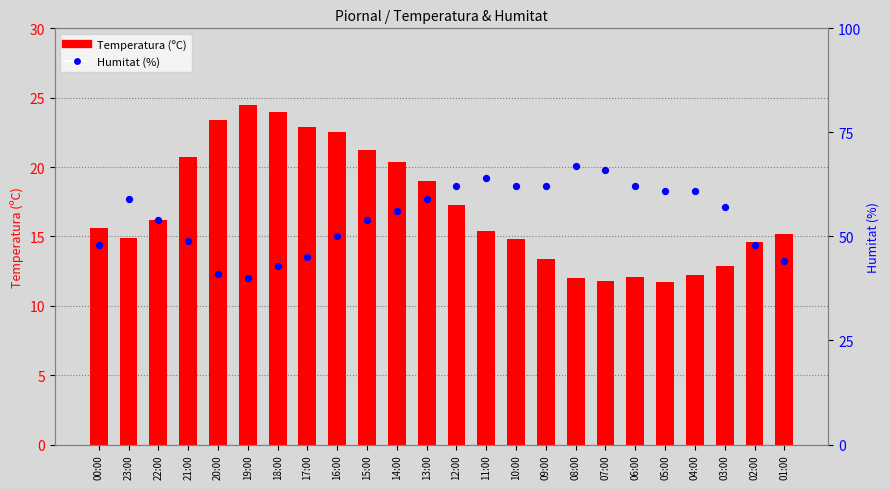

Which series has the largest Y range (max minus min)?

Humitat (%)